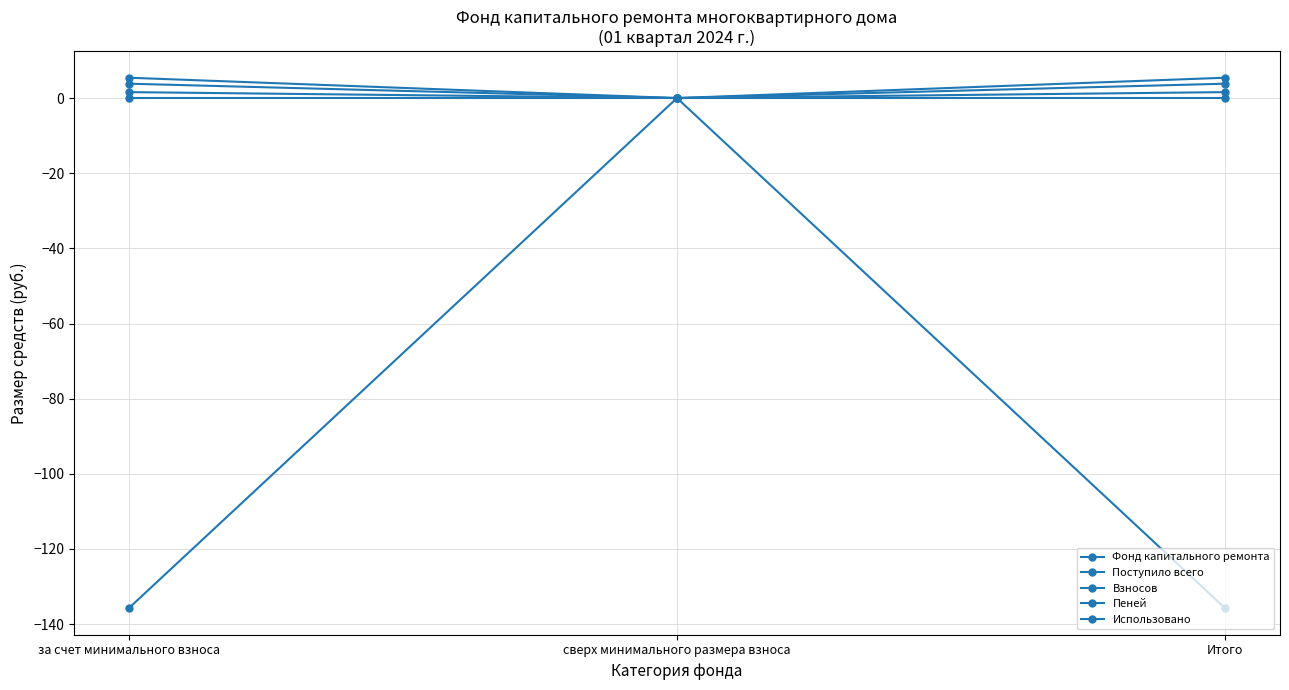

How many values in Фонд капитального ремонта are below zero?

2